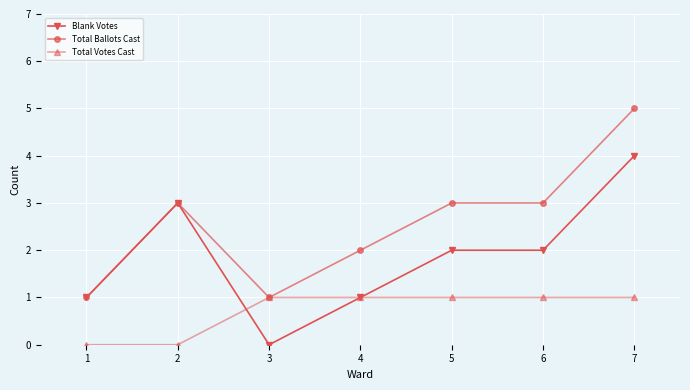

True or false: Total Ballots Cast has a value of 3 at 2.

True